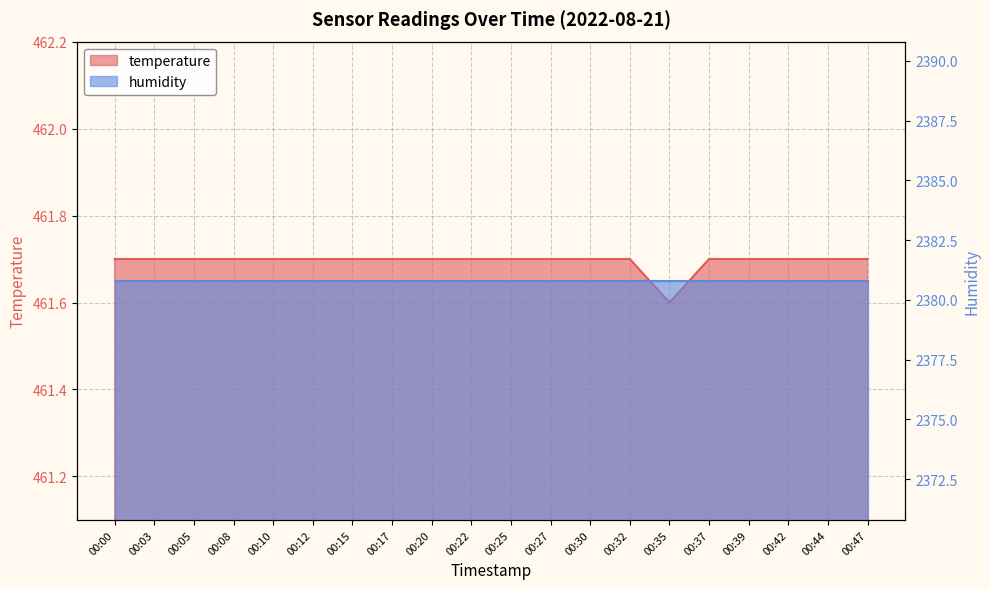

What is the smallest value displayed?

461.6